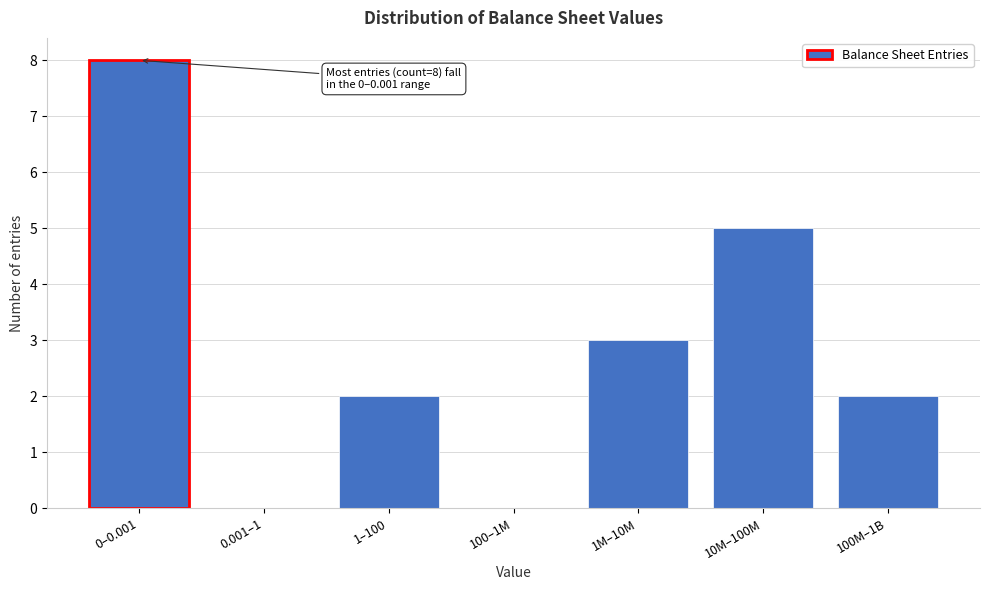

Reading left to right, extract all data points from this chart.

0–0.001=8	0.001–1=0	1–100=2	100–1M=0	1M–10M=3	10M–100M=5	100M–1B=2